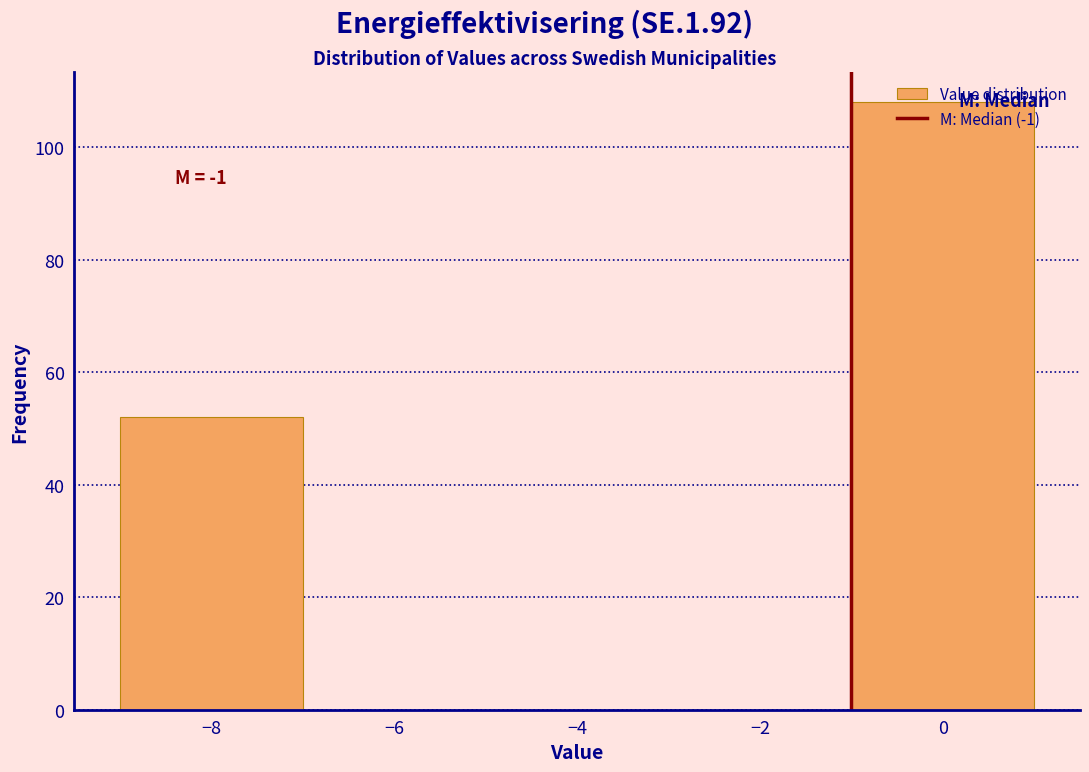

Which range on the x-axis has the tallest bar?

-1 to 1